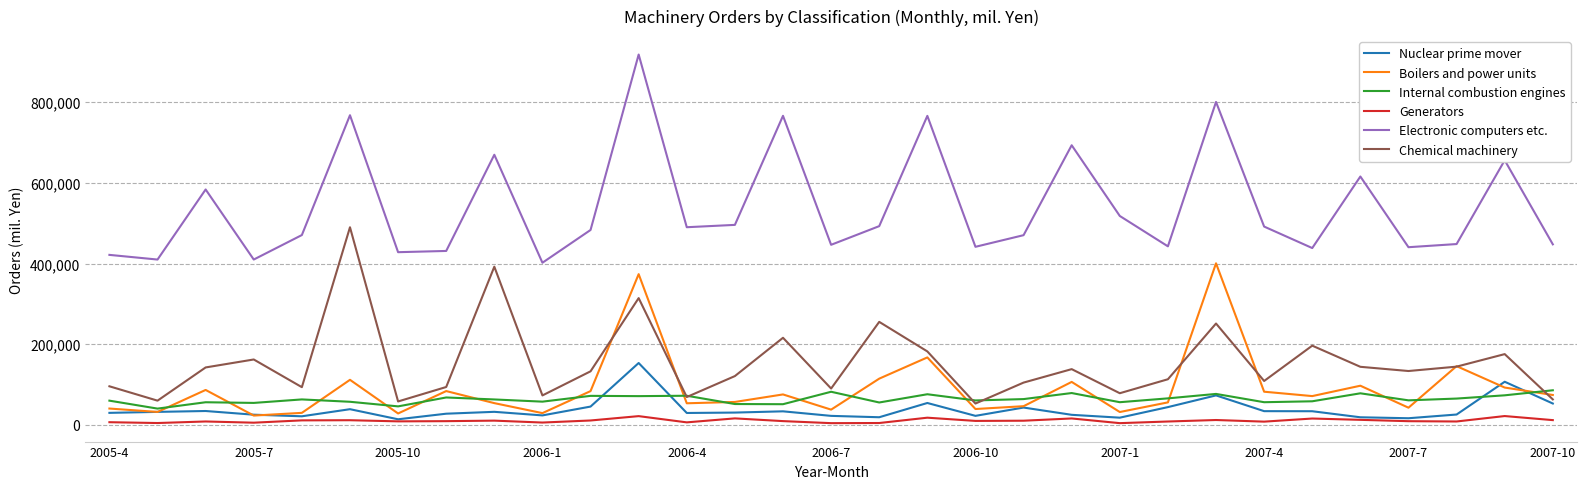

Which series has the widest spread of values?

Electronic computers etc.